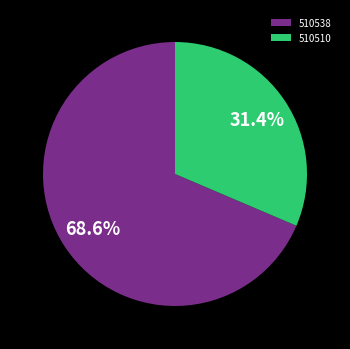

To the nearest percent, what percentage of the pie is 510510?

31%